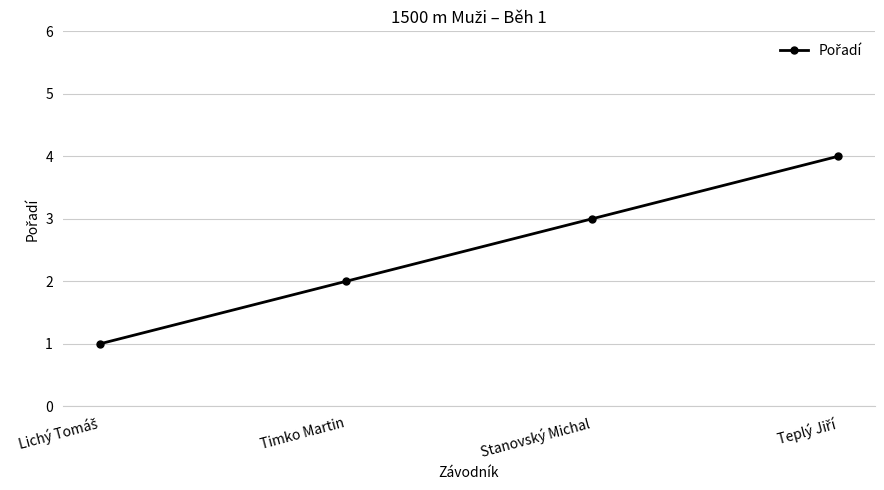

The chart shows a value of 3 at Timko Martin. True or false?

False